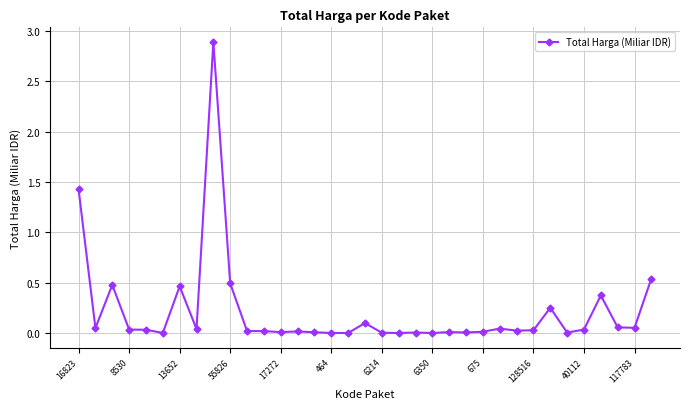

What is the difference between the maximum and minimum values?

2.9